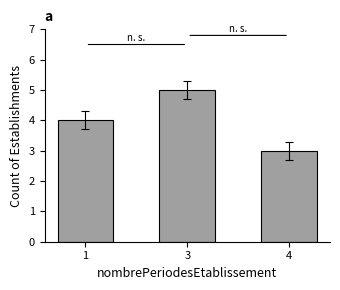

Which label corresponds to the largest value in the chart?

3